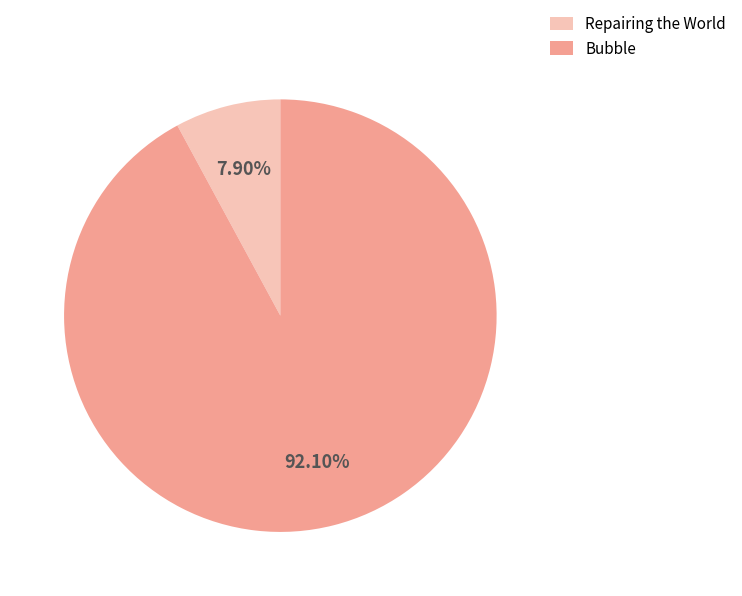

To the nearest percent, what portion does Repairing the World represent?

8%